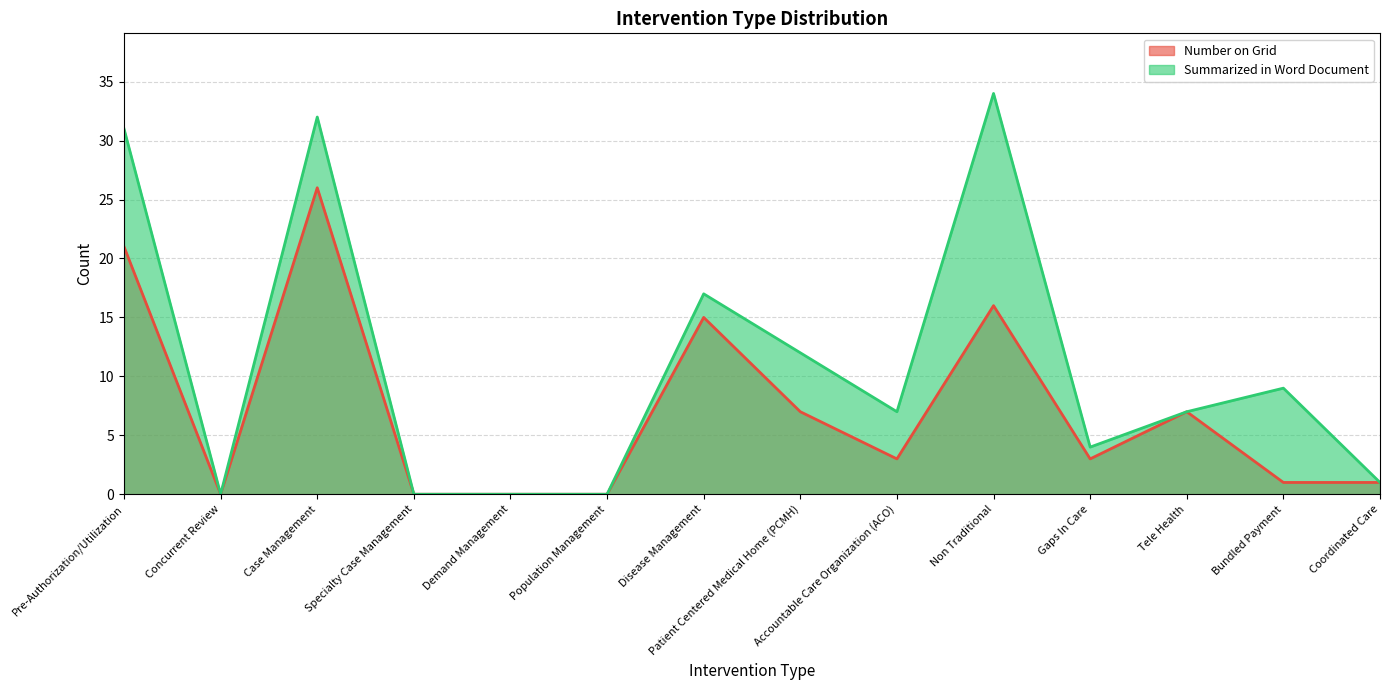

What is the difference between the Number on Grid values at Tele Health and Pre-Authorization/Utilization?

14